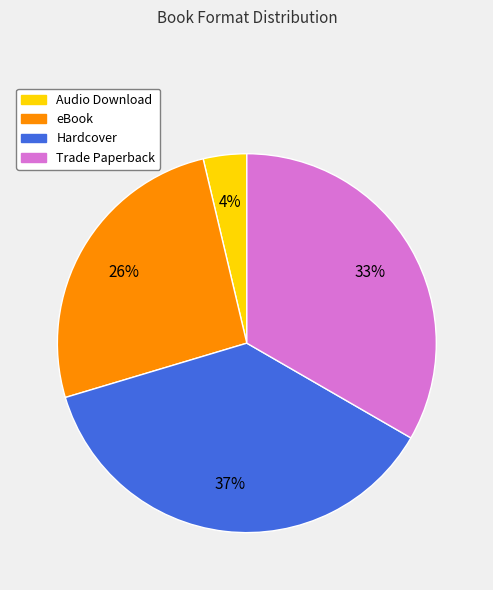

Rank the categories by value from highest to lowest.

Hardcover, Trade Paperback, eBook, Audio Download